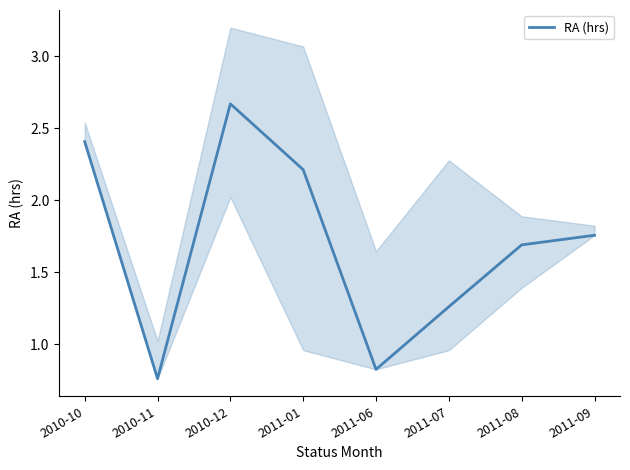

Which label corresponds to the smallest value in the chart?

2010-11